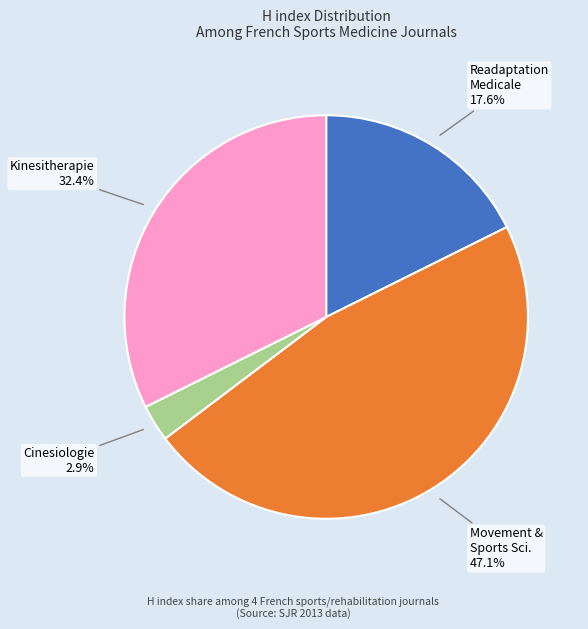

What portion of the pie excludes Cinesiologie?

97.1%